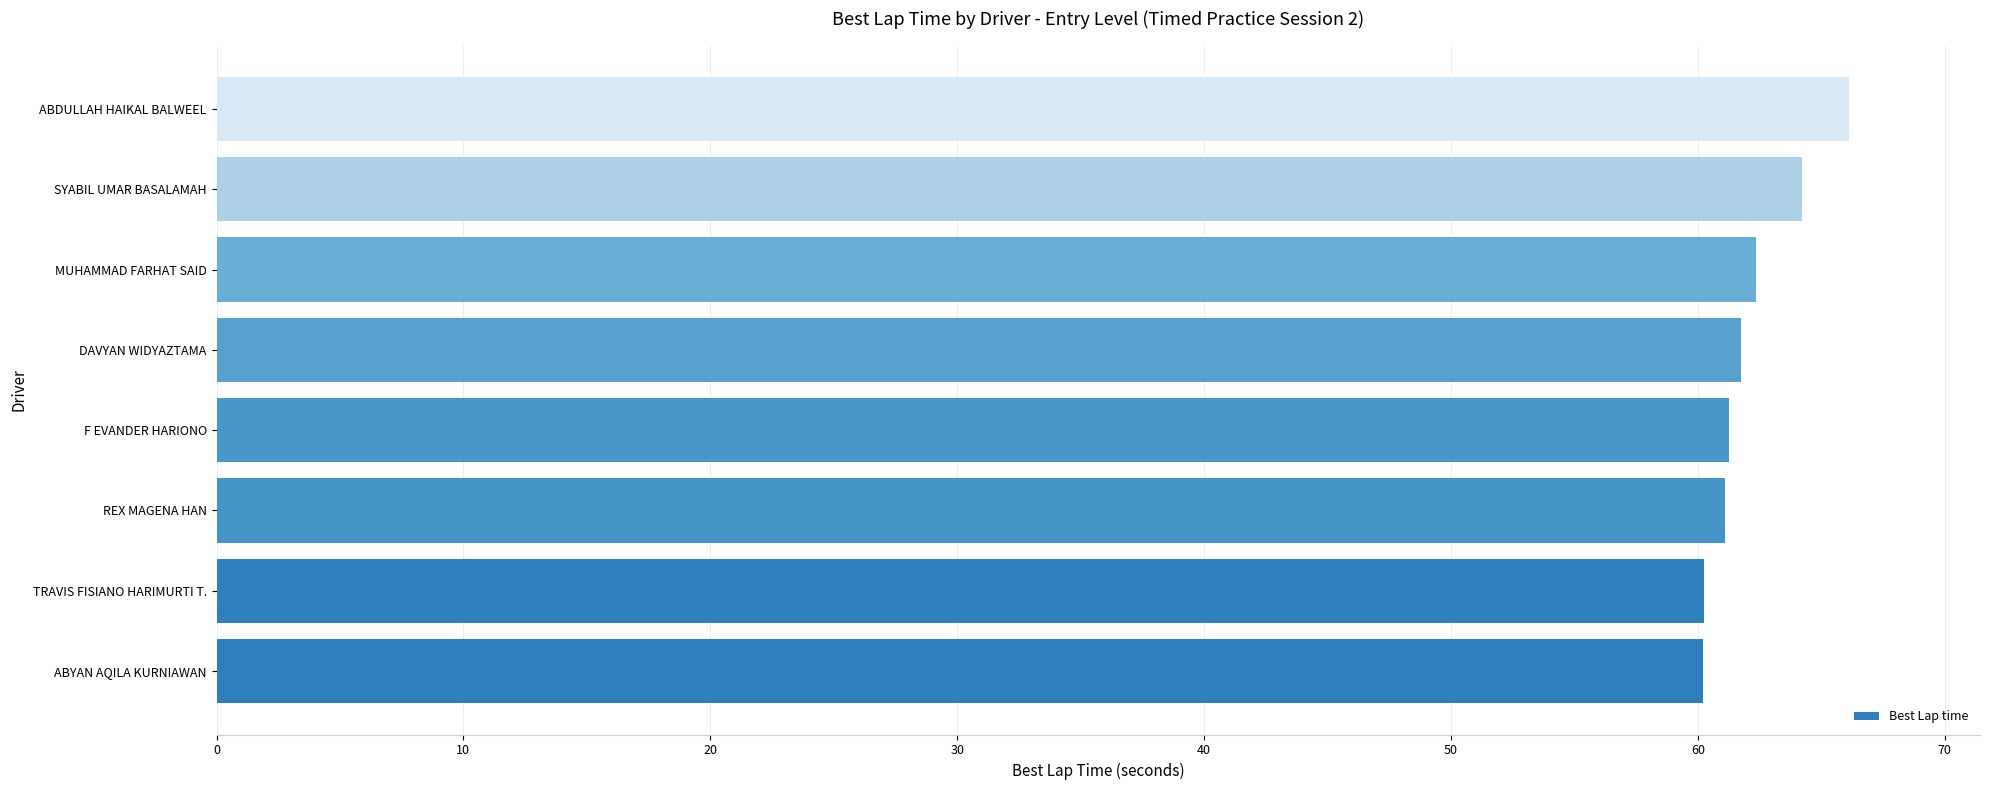

The chart shows a value of 64.2 at SYABIL UMAR BASALAMAH. True or false?

True